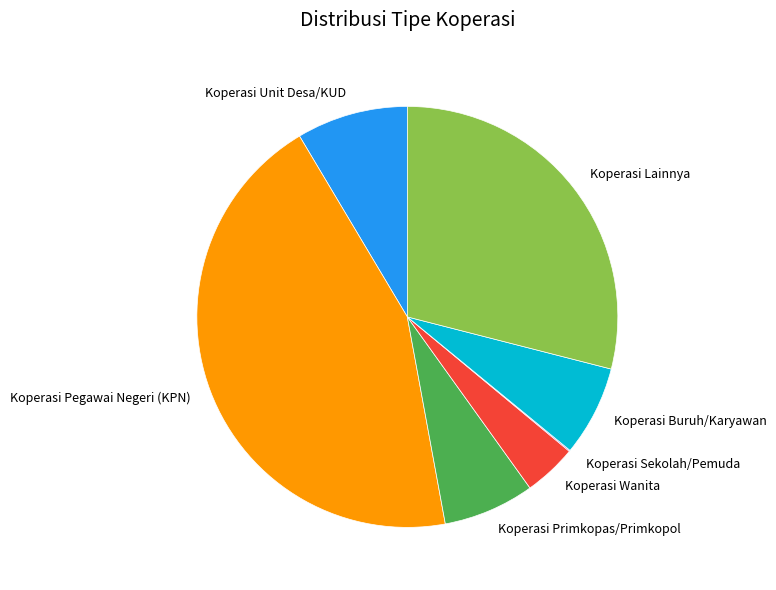

Does any single category account for the majority?

No